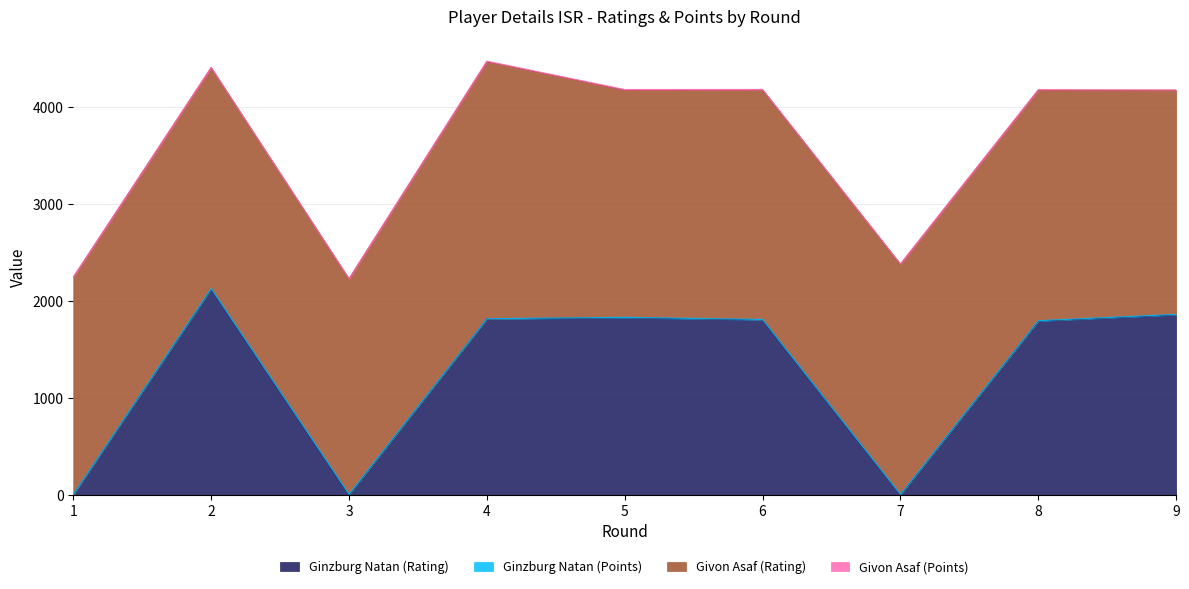

Is it true that Ginzburg Natan (Rating) equals 1412.9 at 3?

False